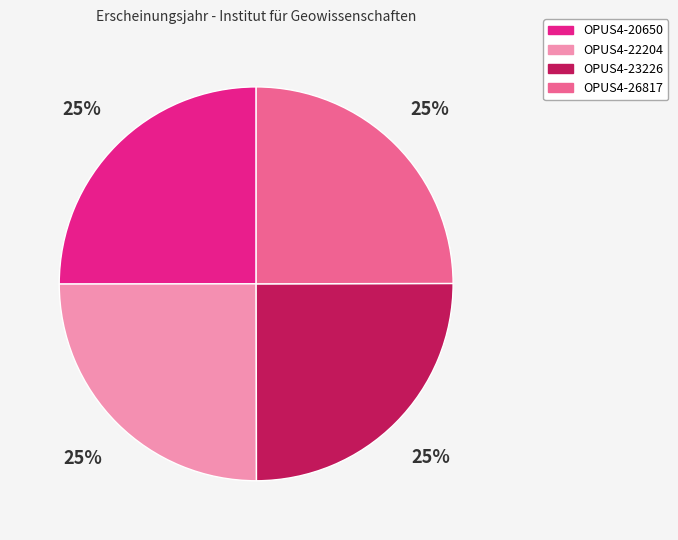

Approximately how many times larger is the value at OPUS4-20650 compared to OPUS4-23226?

1.0